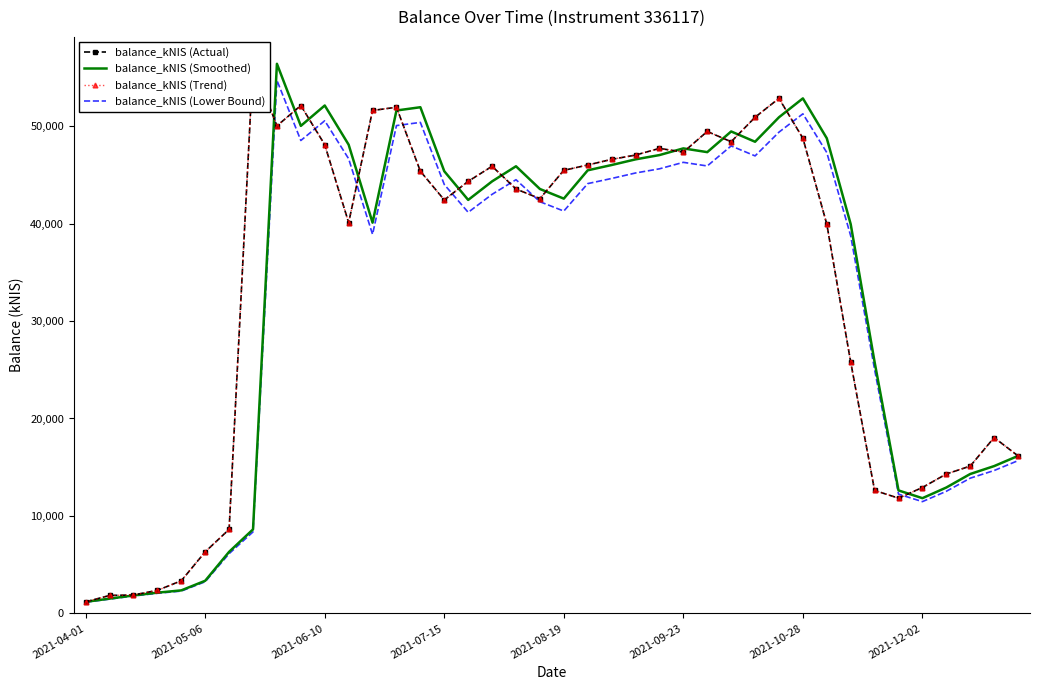

After their last crossing, which series has the higher values: balance_kNIS (Smoothed) or balance_kNIS (Actual)?

balance_kNIS (Actual)